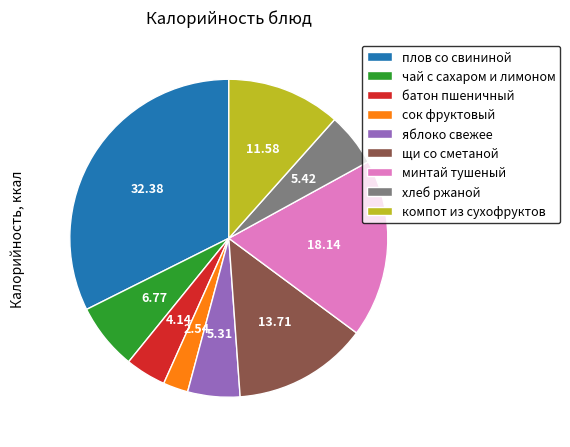

Count the number of slices in the pie.

9